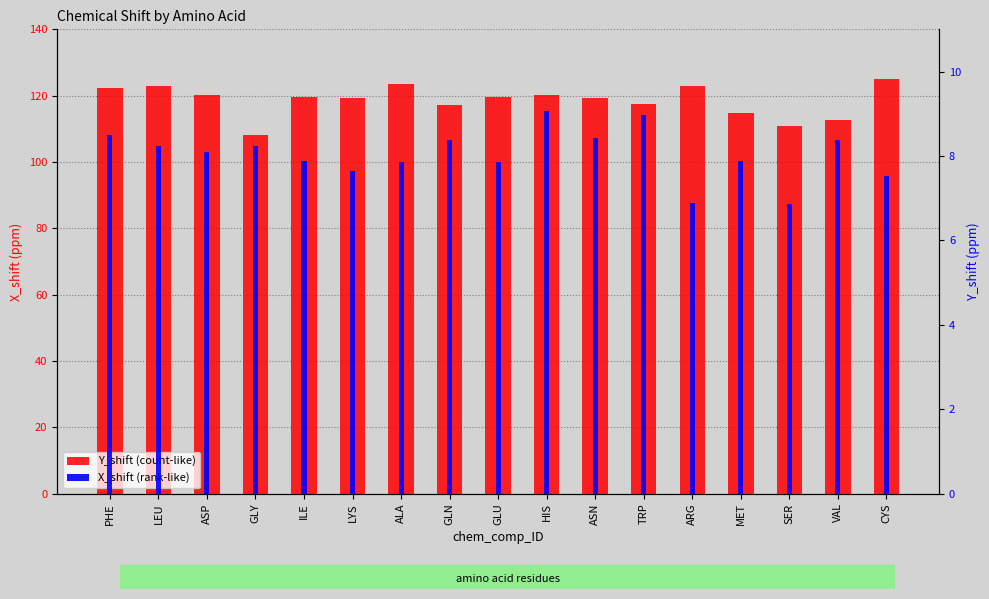

Rank the categories by X_shift value from lowest to highest.

SER, ARG, CYS, LYS, ALA, GLU, ILE, MET, ASP, GLY, LEU, VAL, GLN, ASN, PHE, TRP, HIS